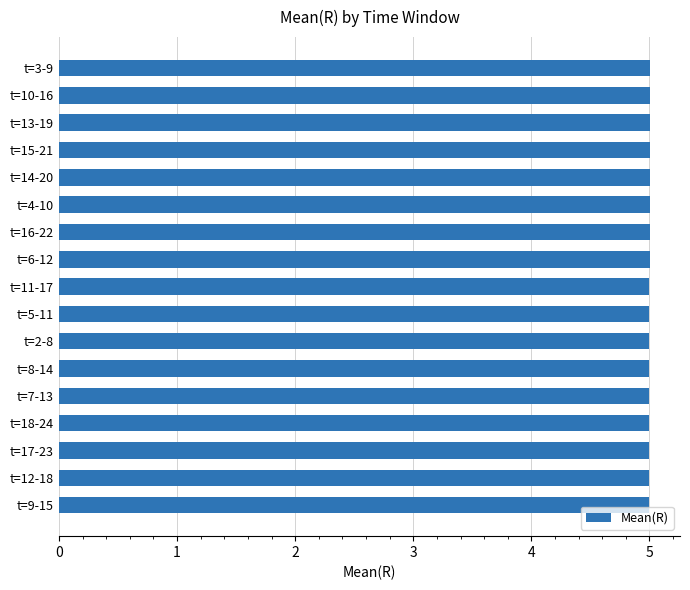

Reading bottom to top, transcribe all the data shown in this chart.

t=9-15=5.0	t=12-18=5.0	t=17-23=5.0	t=18-24=5.0	t=7-13=5.0	t=8-14=5.0	t=2-8=5.0	t=5-11=5.0	t=11-17=5.0	t=6-12=5.0	t=16-22=5.0	t=4-10=5.0	t=14-20=5.0	t=15-21=5.0	t=13-19=5.0	t=10-16=5.0	t=3-9=5.0